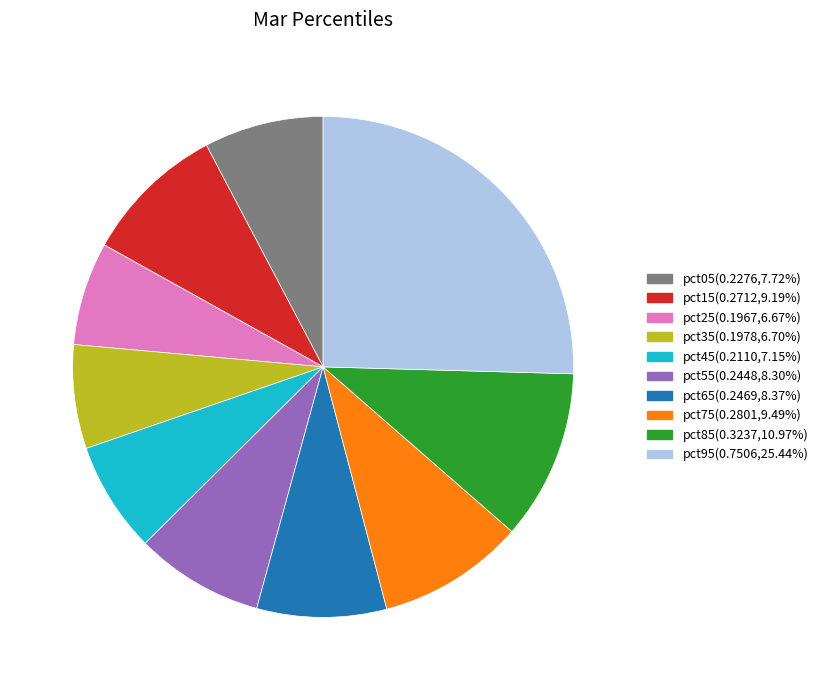

Which slice is the largest?

pct95